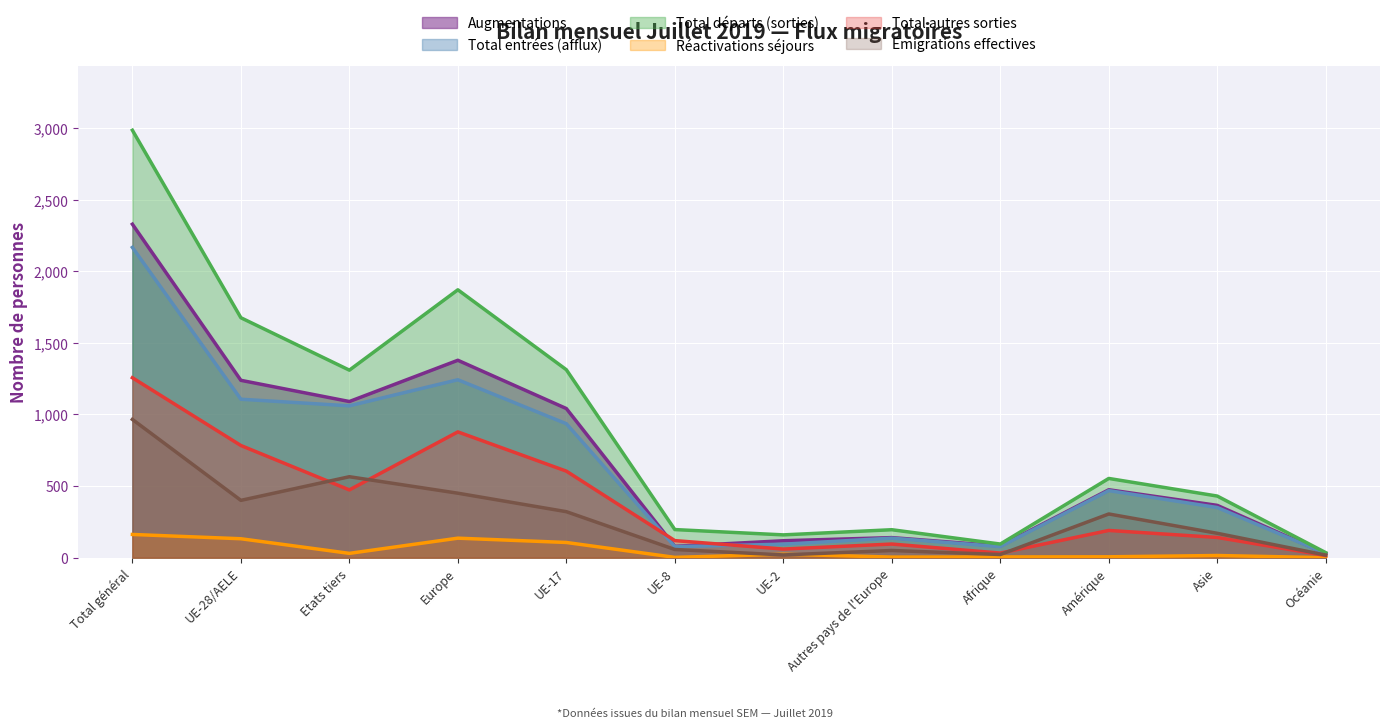

What are all the series names shown in the legend?

Augmentations, Total entrées (afflux), Total départs (sorties), Réactivations séjours, Total autres sorties, Emigrations effectives